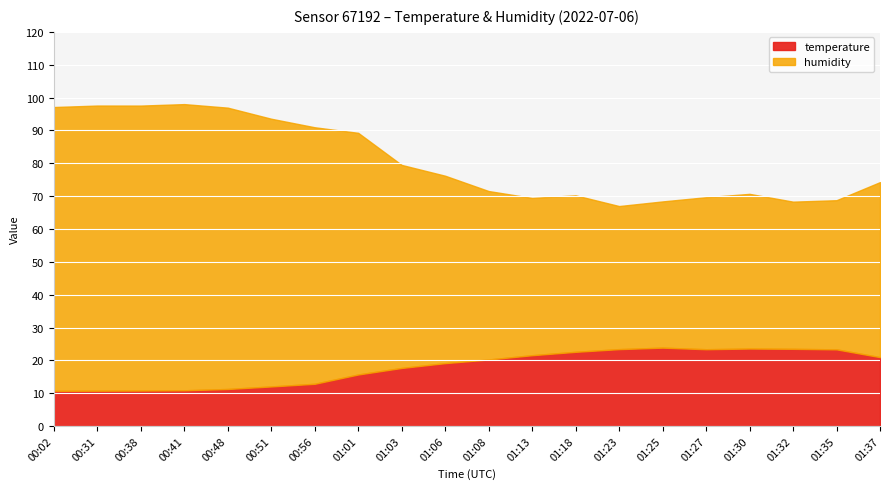

How many lines are shown in the chart?

2